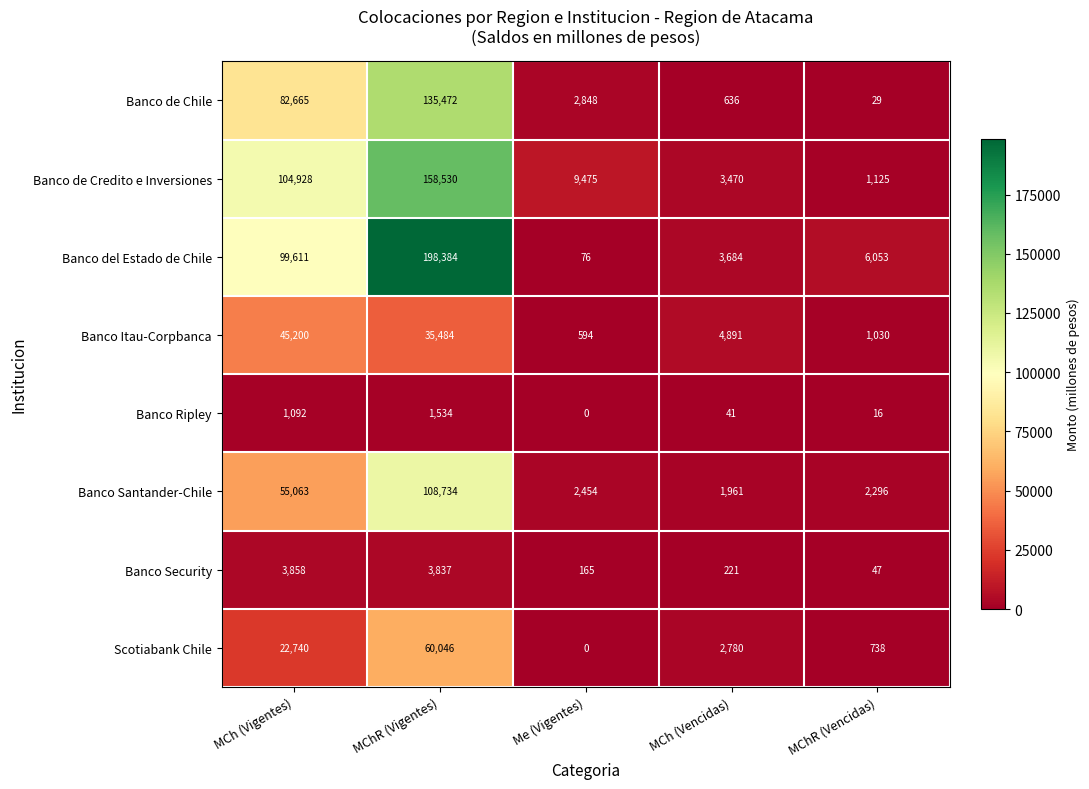

What is the approximate value of Banco Itau-Corpbanca at MCh (Vencidas), to the nearest 100?

4900